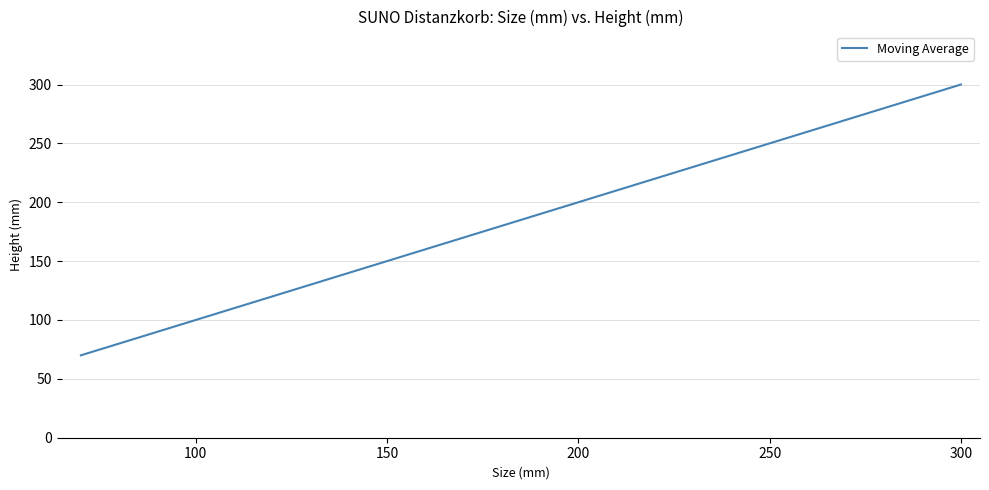

What is the minimum value shown in the chart?

70